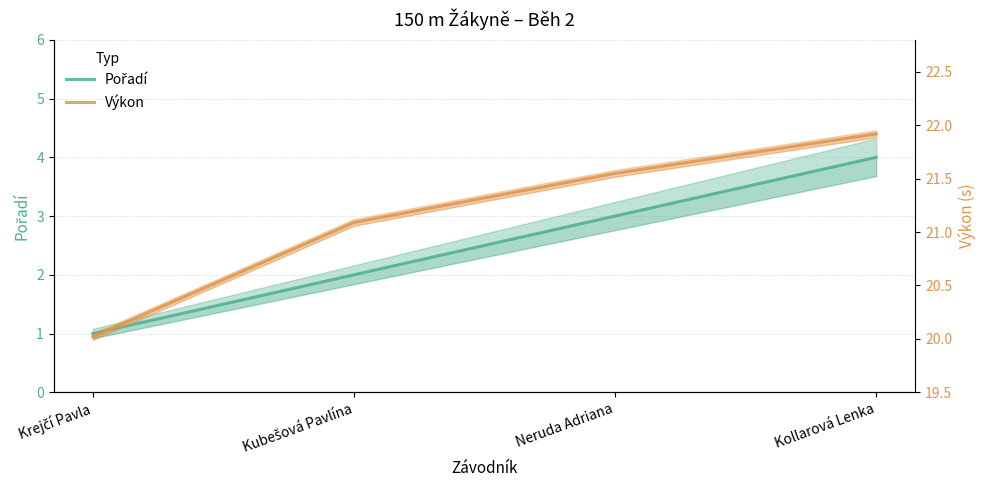

Reading left to right, what are all the values shown in this chart?

Pořadí: 1.0	2.0	3.0	4.0
Výkon: 20.0	21.1	21.6	21.9